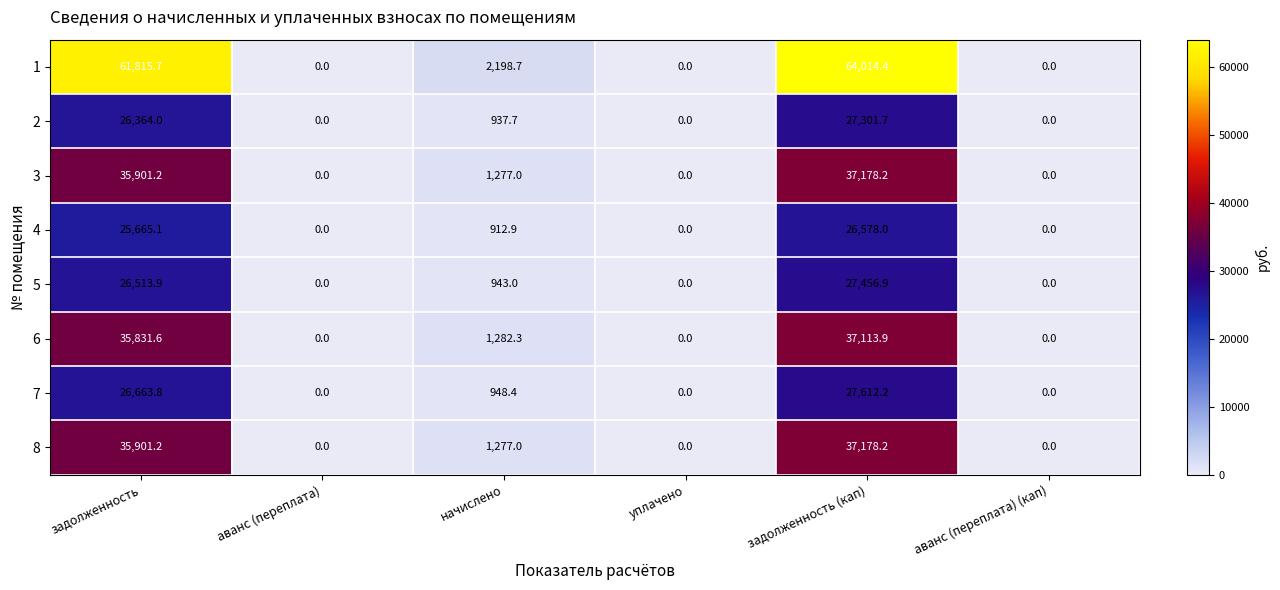

The 1 series shows 64014.4 at задолженность (кап). True or false?

True